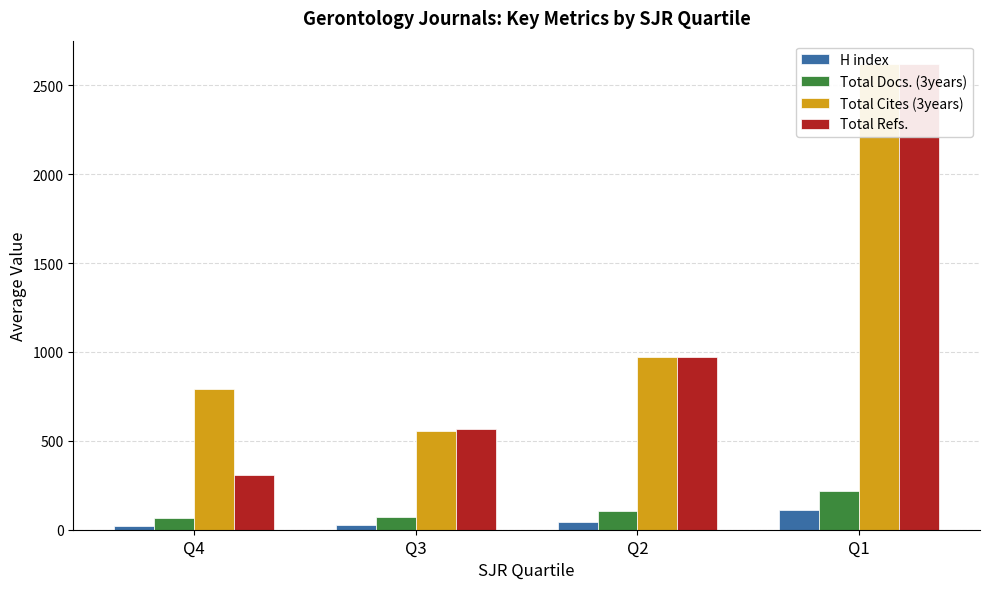

Reading left to right, transcribe all the data shown in this chart.

H index: 20.2	26.0	45.9	111.0
Total Docs. (3years): 64.0	73.3	107.3	216.7
Total Cites (3years): 793.2	555.3	969.0	2620.3
Total Refs.: 307.2	564.2	969.0	2620.3